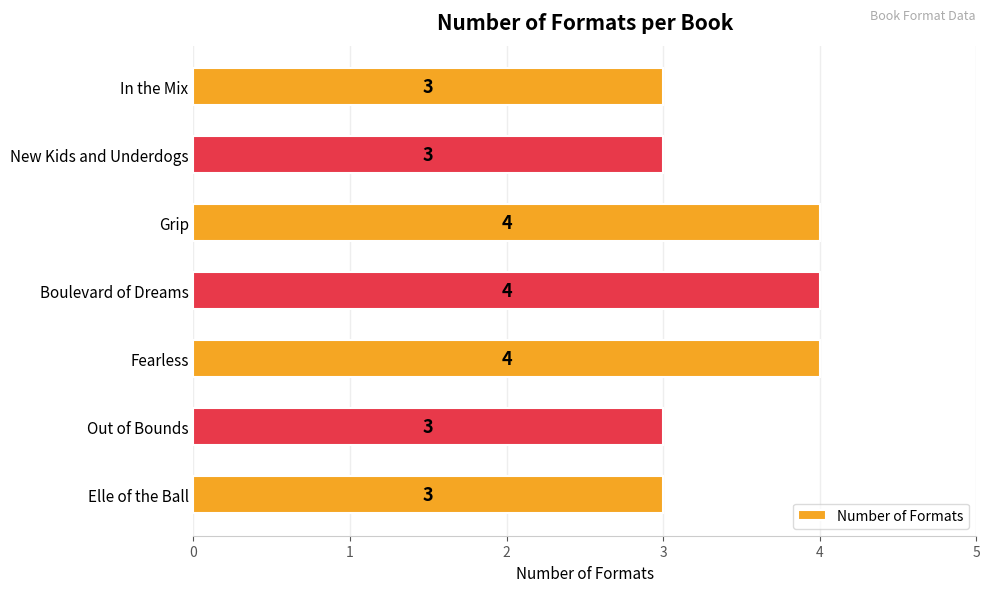

The chart shows a value of 4 at New Kids and Underdogs. True or false?

False